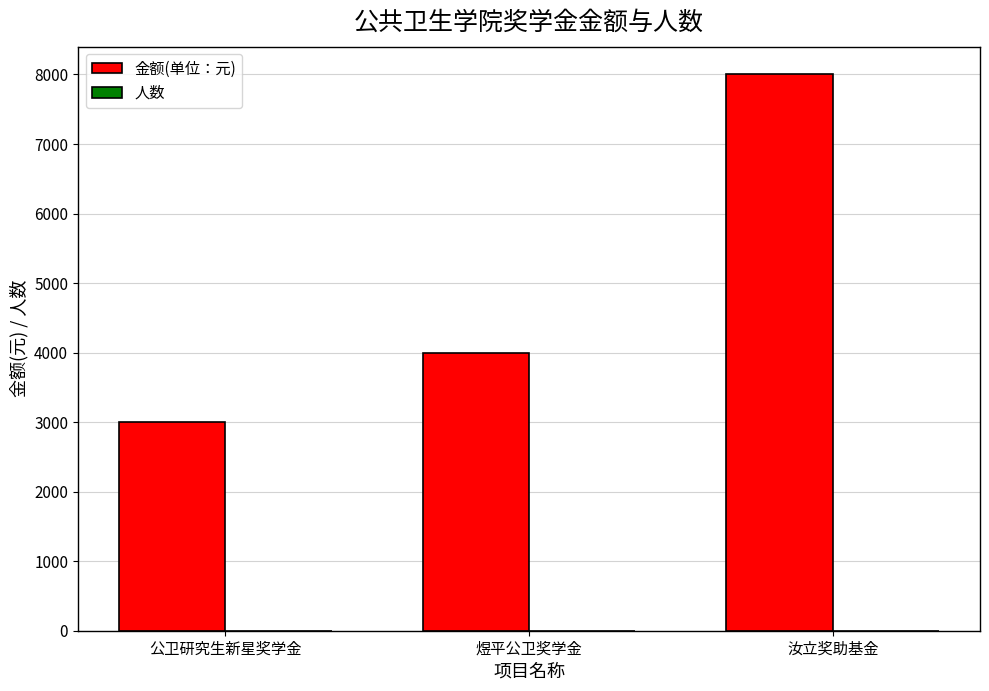

The 金额(单位：元) series shows 4000 at 煜平公卫奖学金. True or false?

True